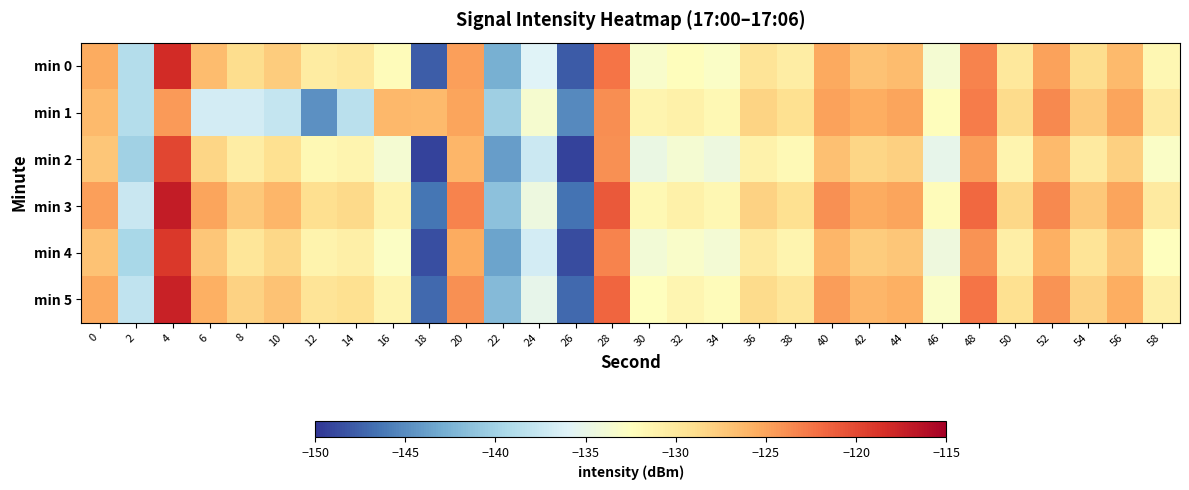

At which category is the sum across all series the highest?

4